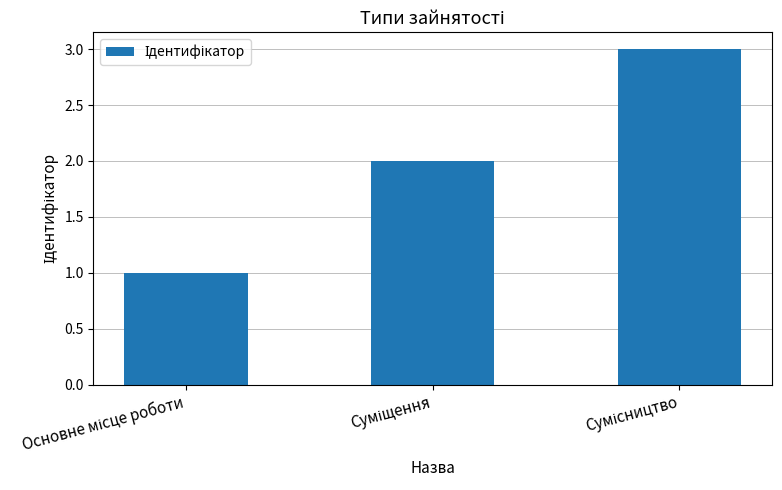

What is the sum of all values?

6